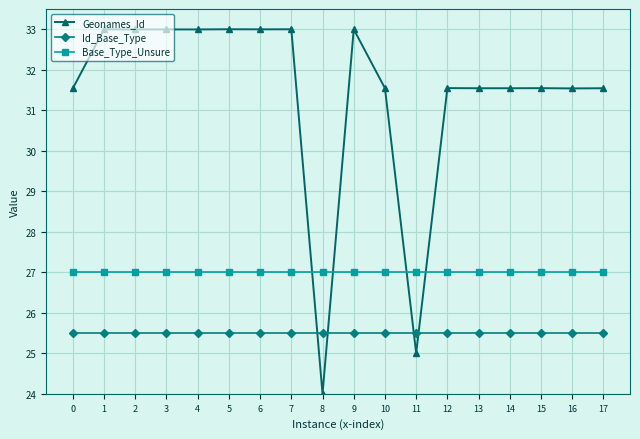

Reading left to right, extract all data points from this chart.

Geonames_Id: 31.5	33.0	33.0	33.0	33.0	33.0	33.0	33.0	24.0	33.0	31.5	25.0	31.5	31.5	31.5	31.5	31.5	31.5
Id_Base_Type: 25.5	25.5	25.5	25.5	25.5	25.5	25.5	25.5	25.5	25.5	25.5	25.5	25.5	25.5	25.5	25.5	25.5	25.5
Base_Type_Unsure: 27.0	27.0	27.0	27.0	27.0	27.0	27.0	27.0	27.0	27.0	27.0	27.0	27.0	27.0	27.0	27.0	27.0	27.0